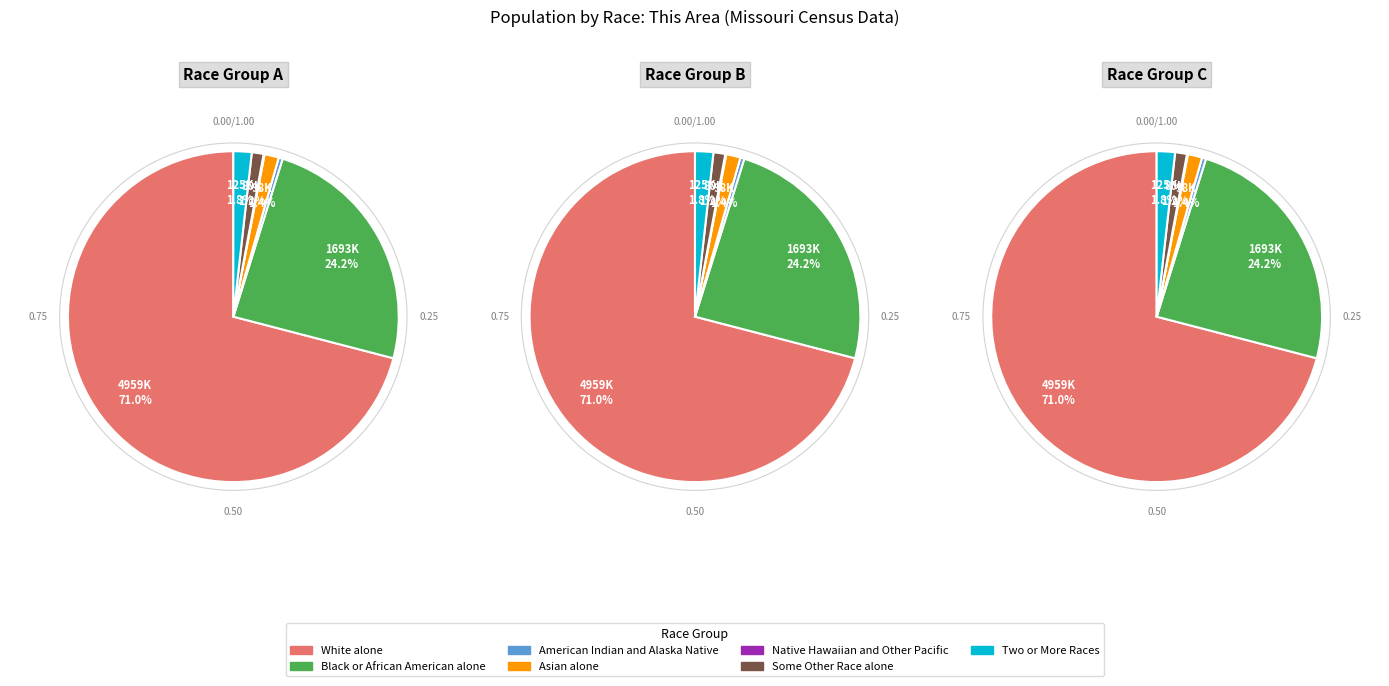

To the nearest percent, what percentage of the pie is White alone?

71%